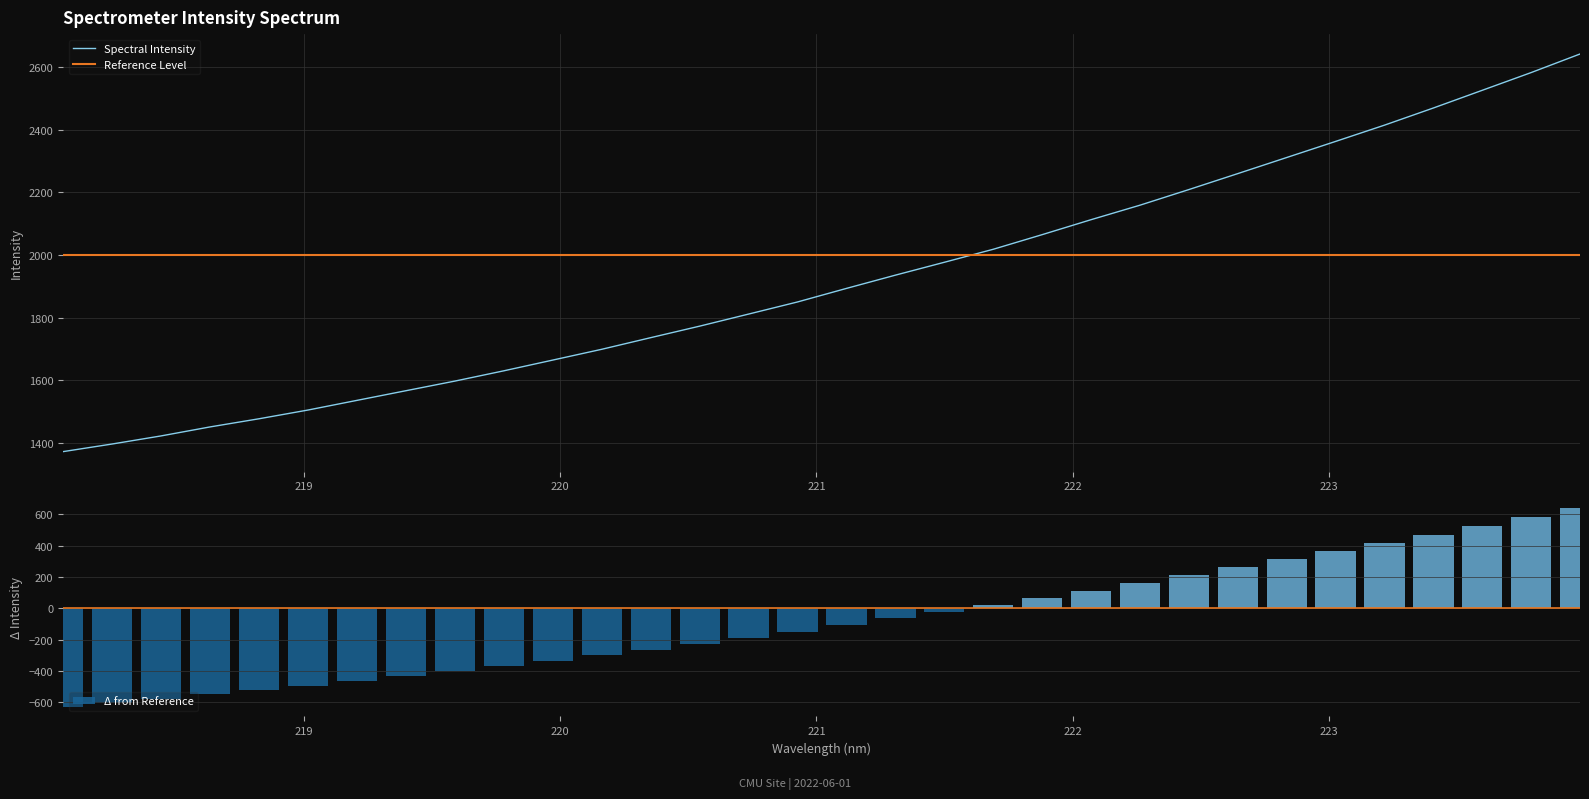

At which label is the value closest to 2007?

221.6902